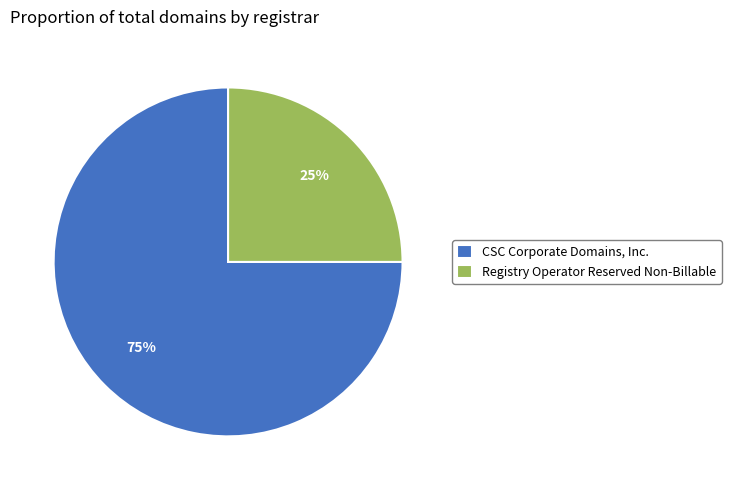

Approximately how many times larger is the value at Registry Operator Reserved Non-Billable compared to CSC Corporate Domains, Inc.?

0.3